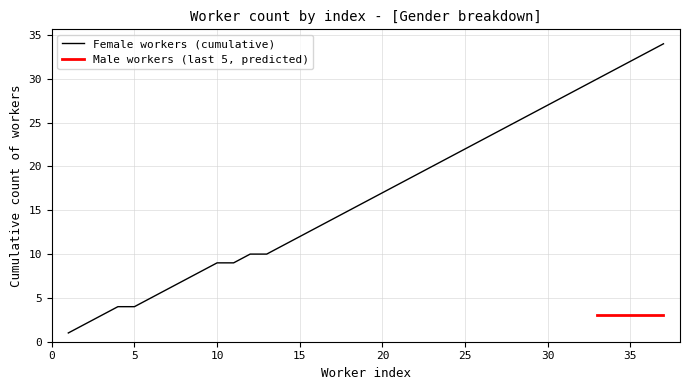

True or false: Male count has a value of 1 at 2.

False